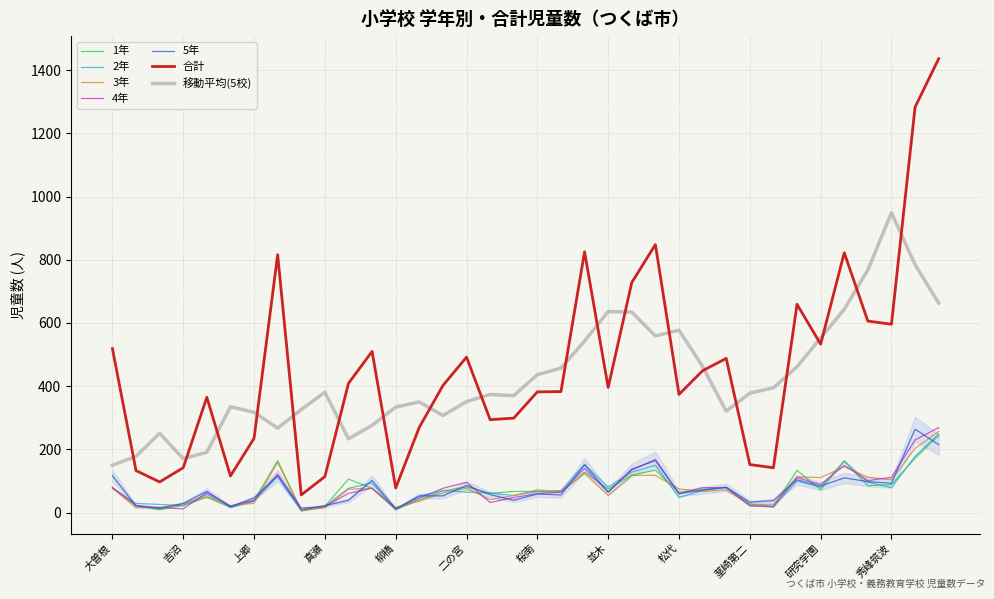

Reading right to left, what are all the values shown in this chart?

5年: 215	264	93	98	110	84	104	38	33	80	71	60	168	135	65	151	56	59	39	57	86	53	53	12	102	39	22	10	117	46	19	67	29	13	21	117
合計: 1436	1283	596	606	822	533	659	142	152	488	449	374	848	728	396	825	383	382	299	294	492	402	270	78	510	409	114	56	816	235	116	365	142	97	133	519
2年: 249	178	79	96	164	80	100	17	23	80	70	48	150	128	81	153	70	67	54	62	65	70	52	10	94	77	20	5	114	36	16	58	22	26	29	78
1年: 244	172	89	85	162	72	134	19	28	80	74	64	134	119	75	128	64	67	67	61	81	69	40	9	77	106	20	7	165	38	17	48	23	9	22	77
3年: 257	203	104	112	145	111	113	26	25	72	67	75	118	118	54	124	66	72	54	41	77	63	36	17	77	74	15	6	159	30	21	51	28	17	15	78
4年: 269	230	112	101	150	89	111	20	21	79	79	60	164	138	65	140	65	60	48	32	96	77	46	12	77	61	19	15	122	39	21	63	12	16	23	80